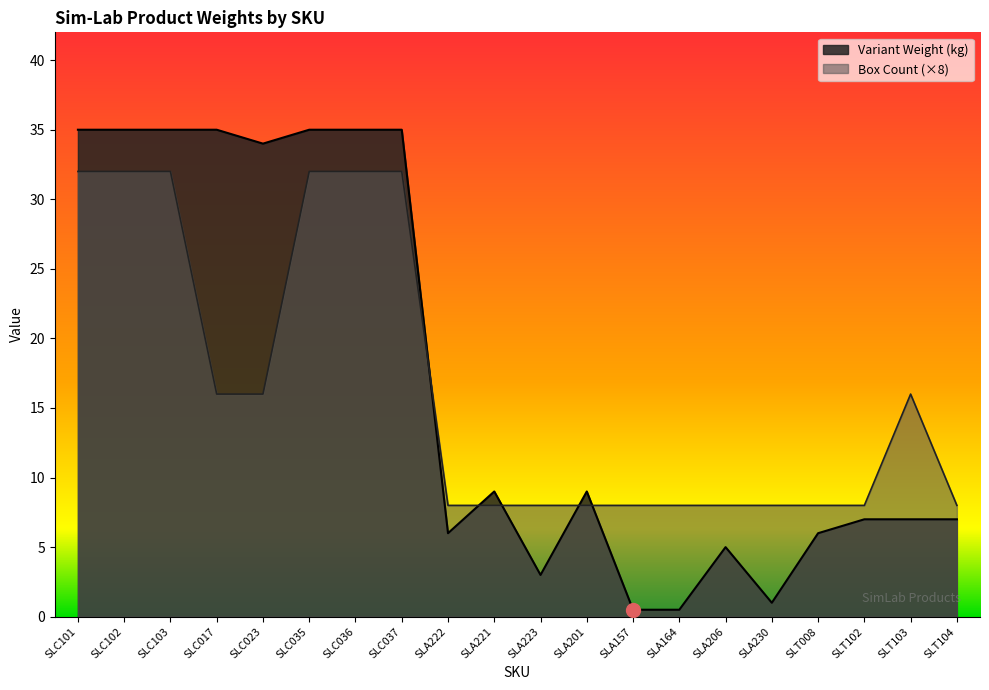

Rank the series at SLA201 from highest to lowest value.

Variant Weight (kg), Box Count (×8)